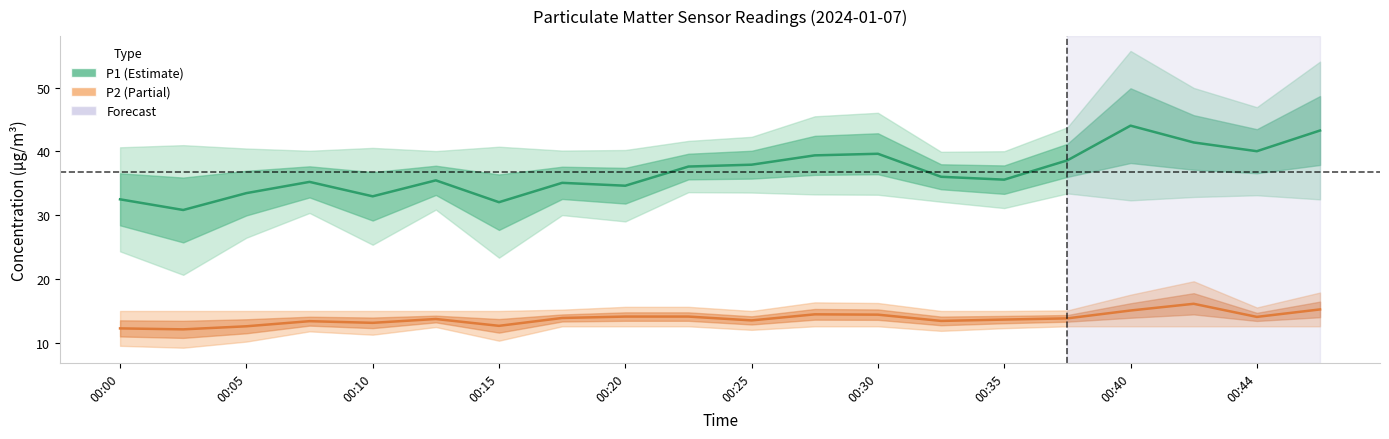

Where is the first local minimum for P1?

00:03